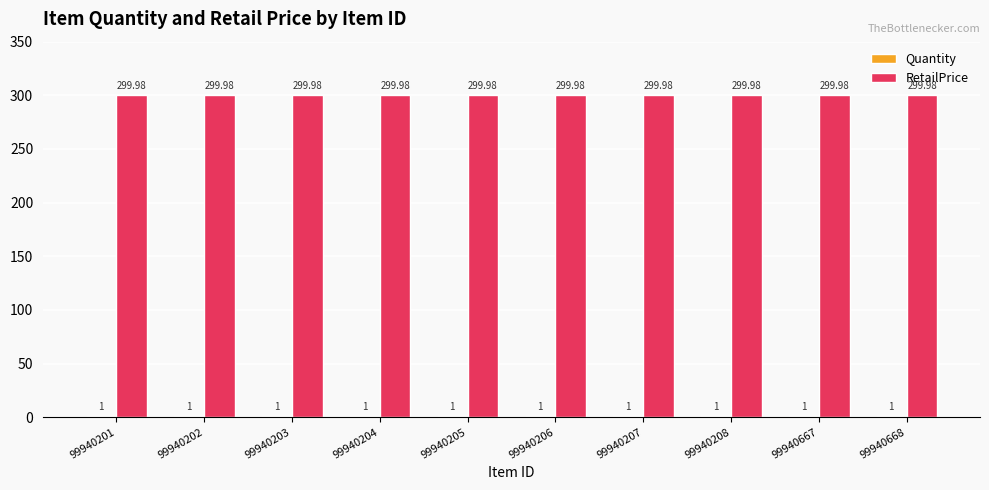

Which series has the largest total across all categories?

RetailPrice